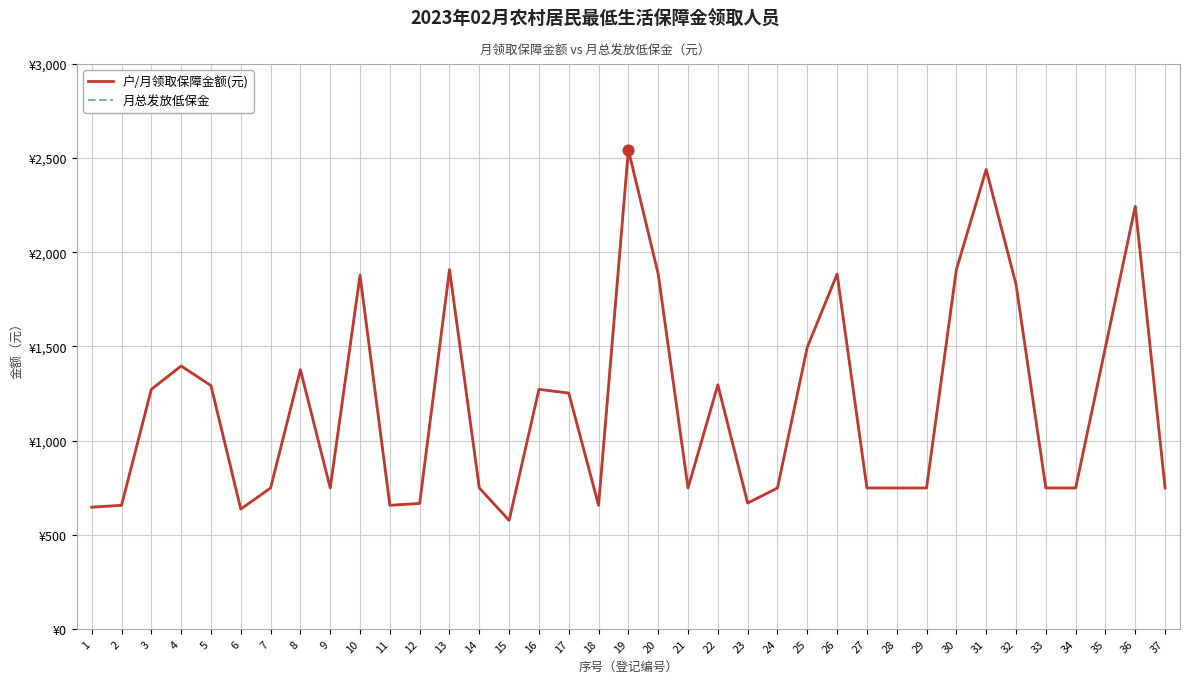

Does the chart have visible grid lines?

Yes